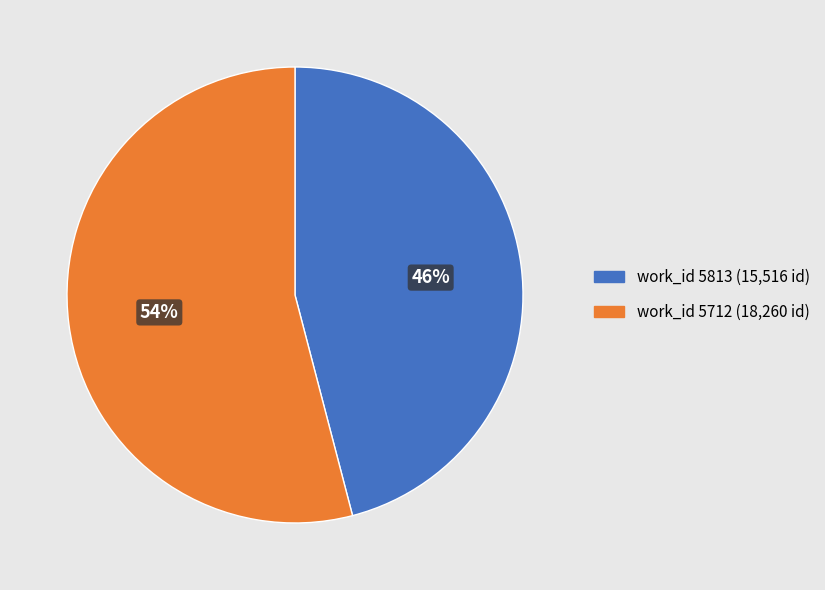

To the nearest percent, what is the difference between the largest and smallest slice percentages?

8%